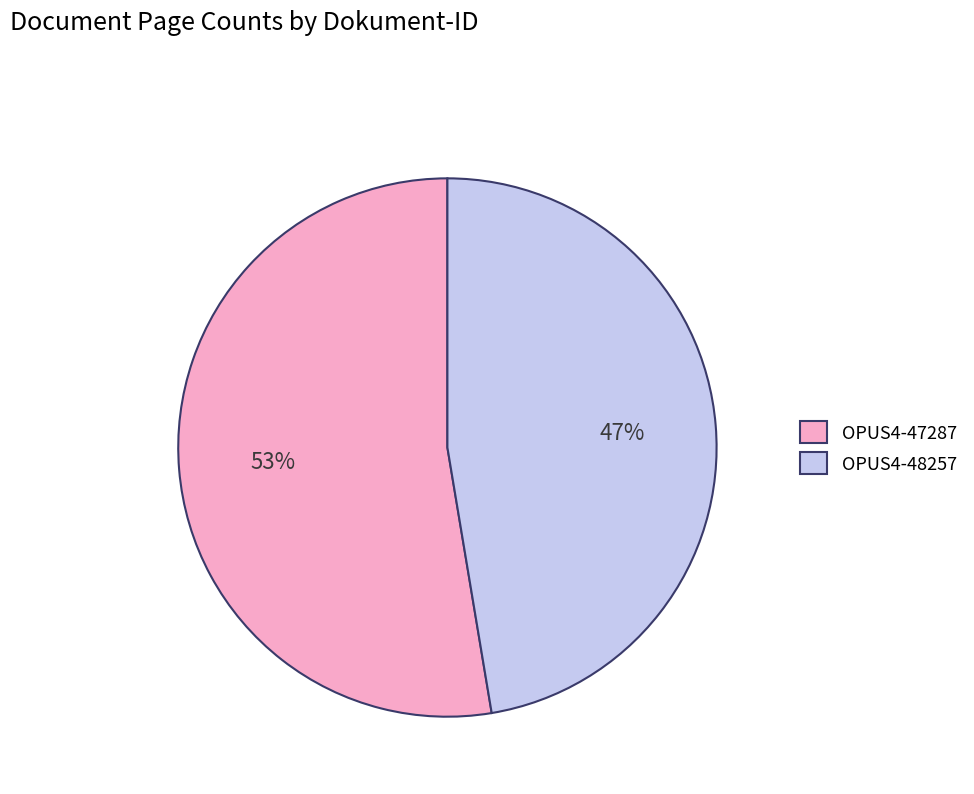

To the nearest percent, what percentage of the pie is OPUS4-48257?

47%